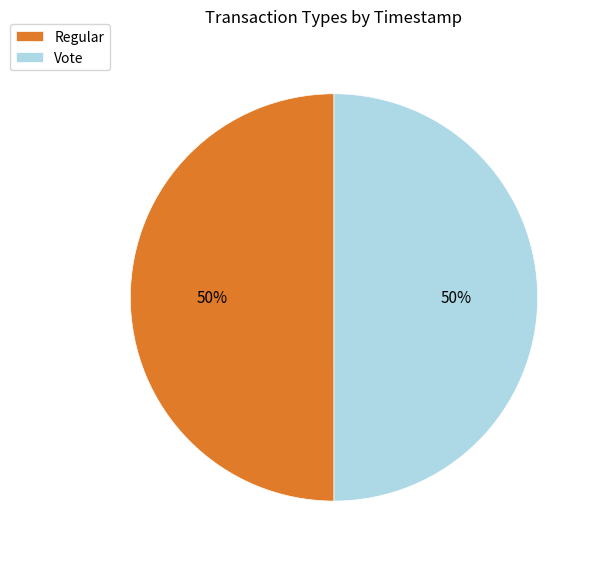

The Regular slice represents 50% of the pie. True or false?

True